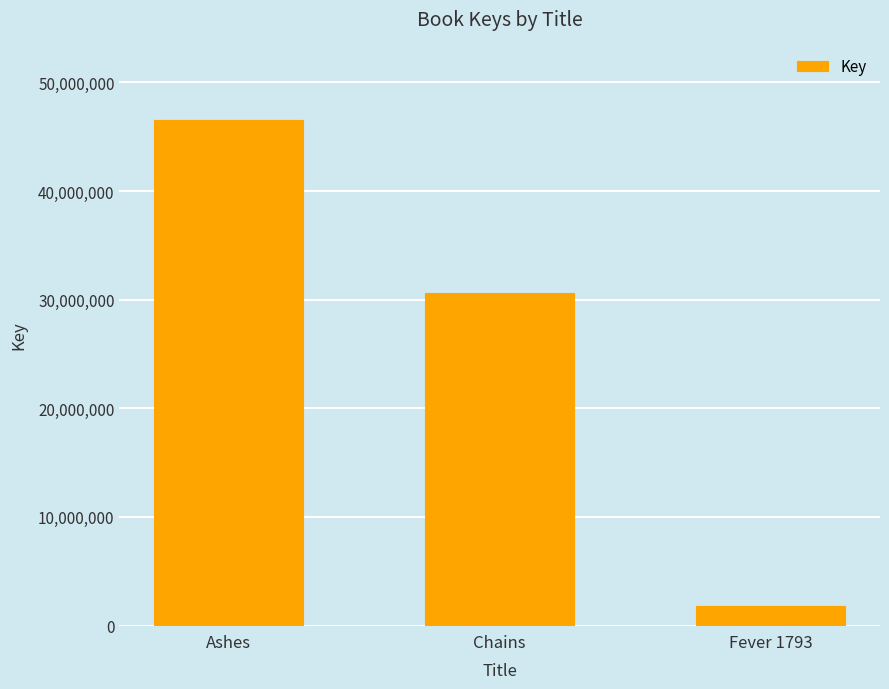

List the labels in order of value, smallest first.

Fever 1793, Chains, Ashes